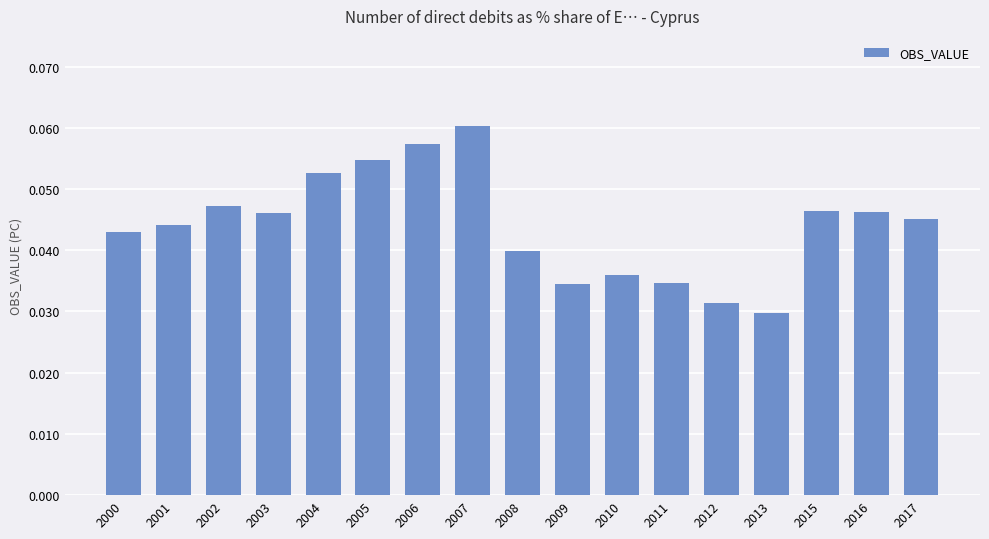

At which category does the chart reach its peak across all series?

2007